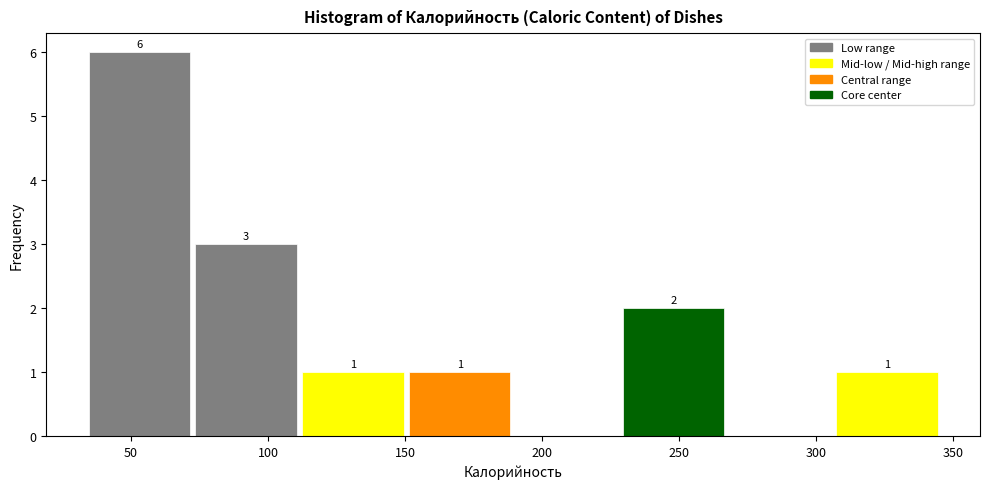

Over which range of the x-axis is the bar tallest?

35 to 75